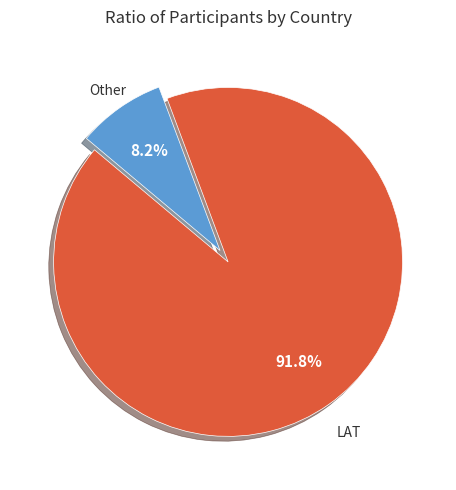

What portion of the pie excludes Other?

91.8%